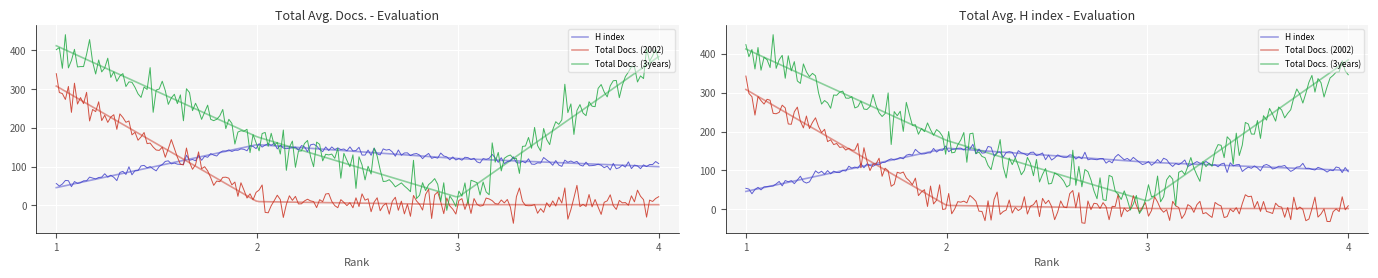

List the series in order of their overall mean, highest first.

Total Docs. (3years), H index, Total Docs. (2002)